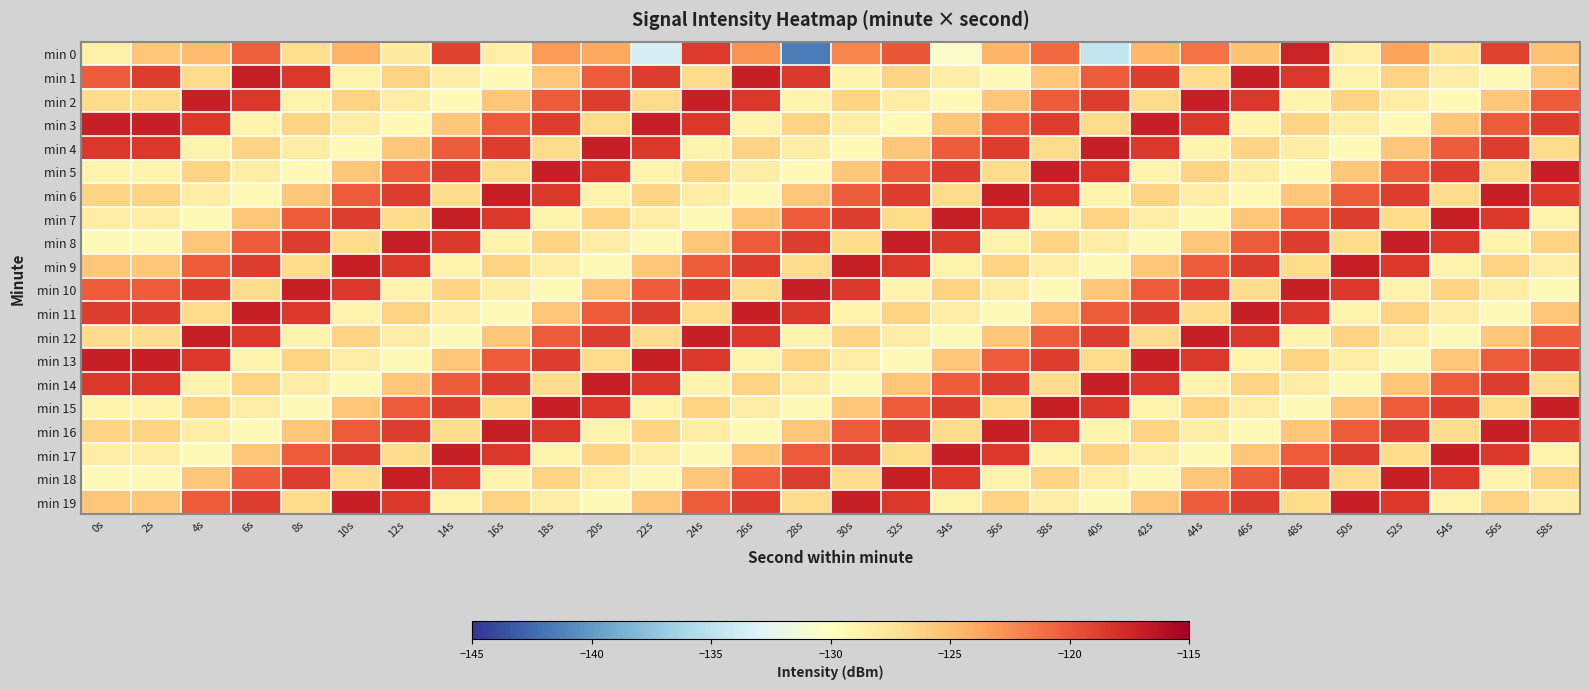

Between 44s and 54s, which series saw the biggest shift?

min 2